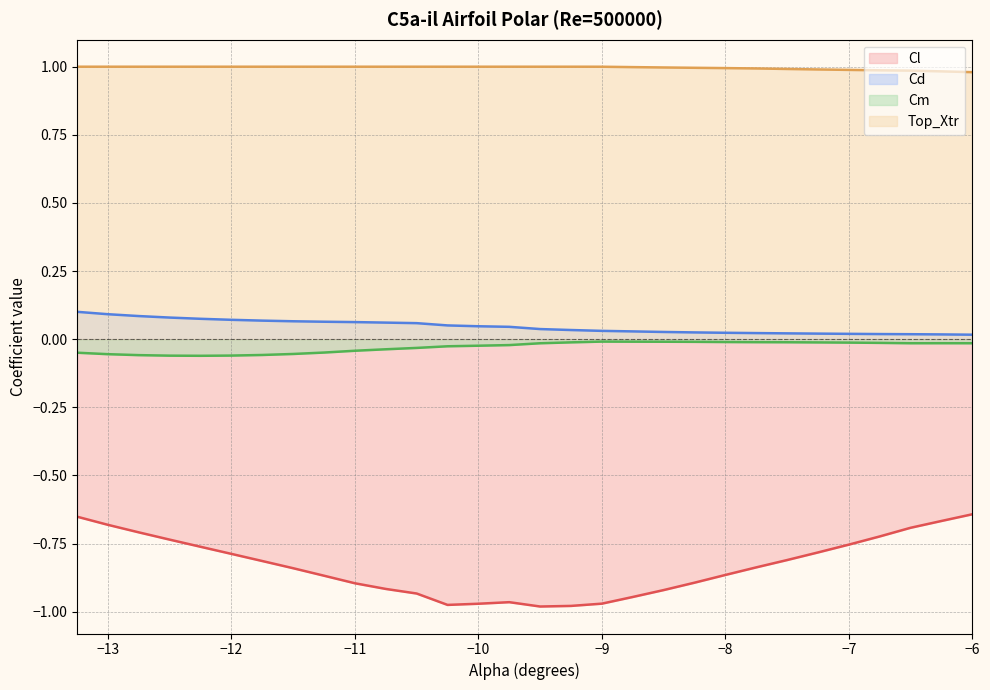

List the labels in order of Cd value, largest first.

-13.25, -13.0, -12.75, -12.5, -12.25, -12.0, -11.75, -11.5, -11.25, -11.0, -10.75, -10.5, -10.25, -10.0, -9.75, -9.5, -9.25, -9.0, -8.75, -8.5, -8.25, -8.0, -7.75, -7.5, -7.25, -7.0, -6.75, -6.5, -6.25, -6.0